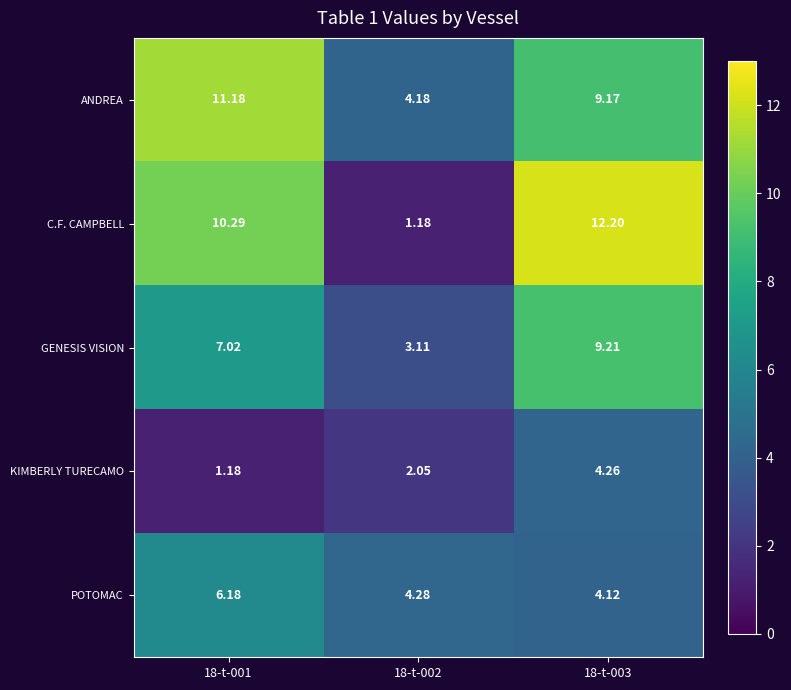

At 18-t-003, list the series in order from largest to smallest.

C.F. CAMPBELL, GENESIS VISION, ANDREA, KIMBERLY TURECAMO, POTOMAC